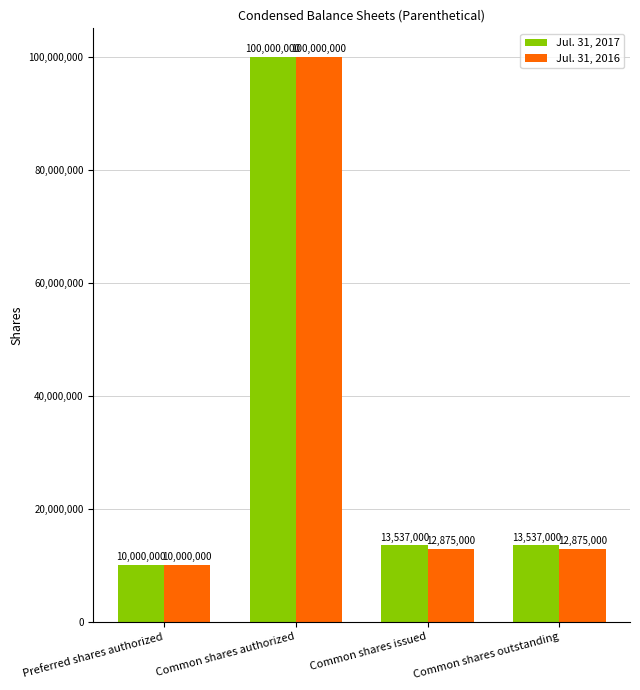

What is the label of the 1st bar from the right?

Common shares outstanding